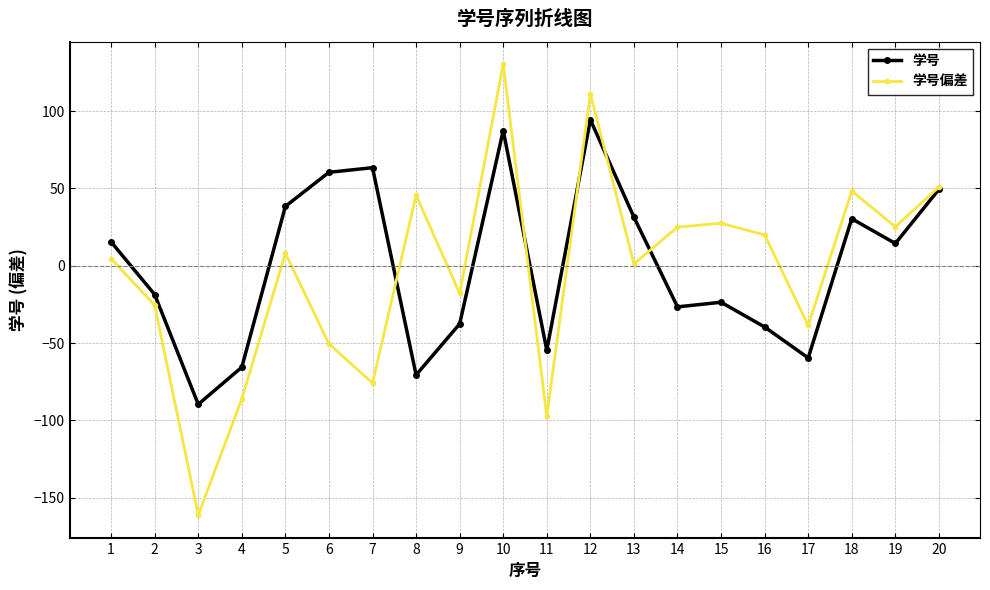

What is the value of the 学号偏差 point at the 15th from the left?

27.5